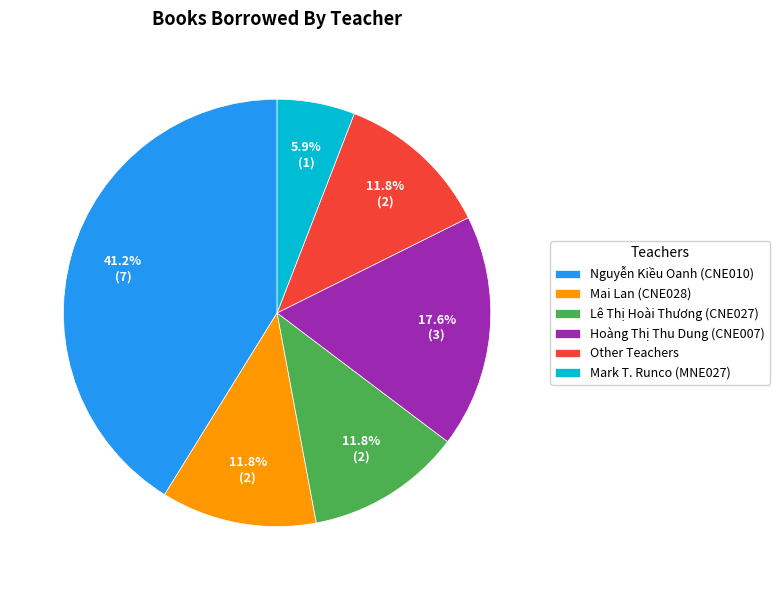

Which has a higher value, Mai Lan (CNE028) or Mark T. Runco (MNE027)?

Mai Lan (CNE028)